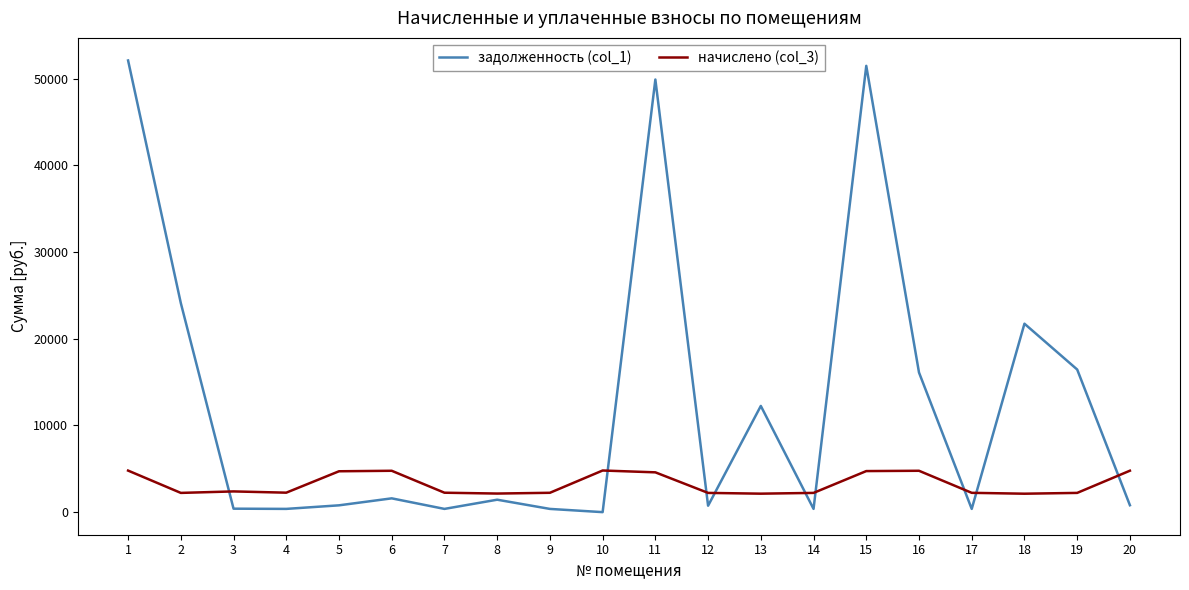

List the series in order of their overall mean, lowest first.

начислено (col_3), задолженность (col_1)